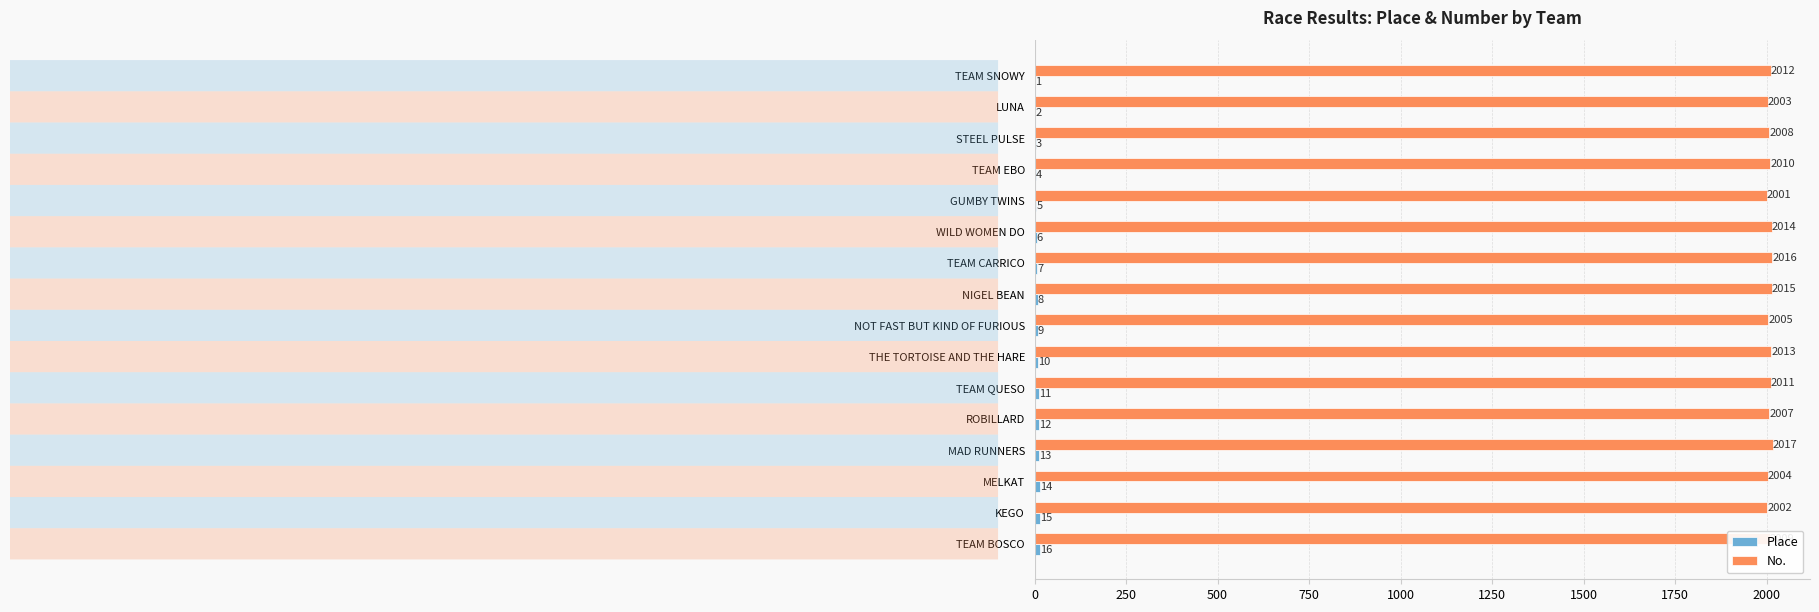

What value does the No. series have at TEAM SNOWY?

2012